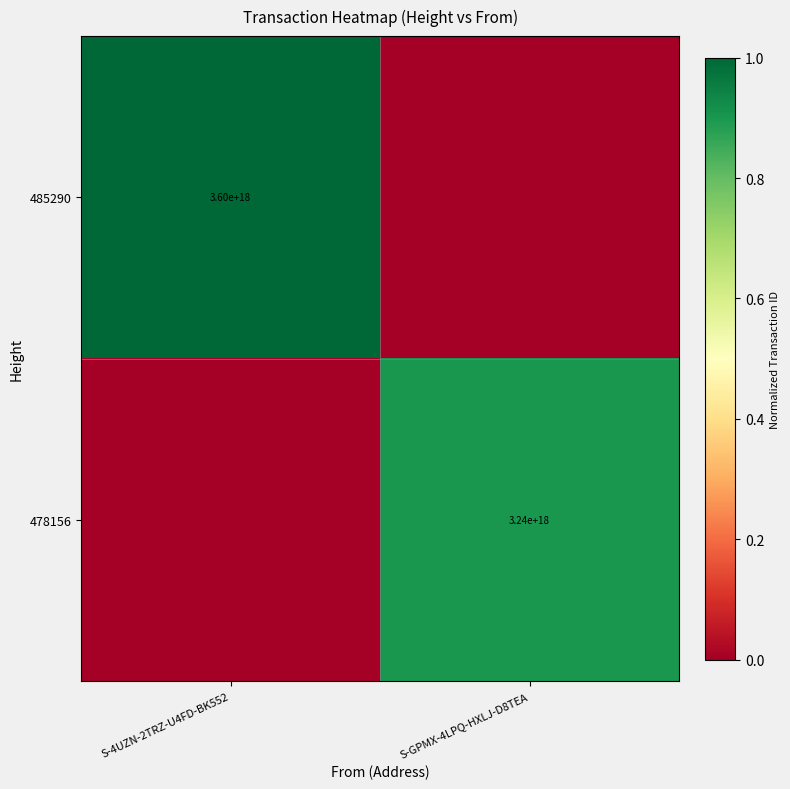

The value of 485290 at S-4UZN-2TRZ-U4FD-BK552 is 1226212665079954176. True or false?

False